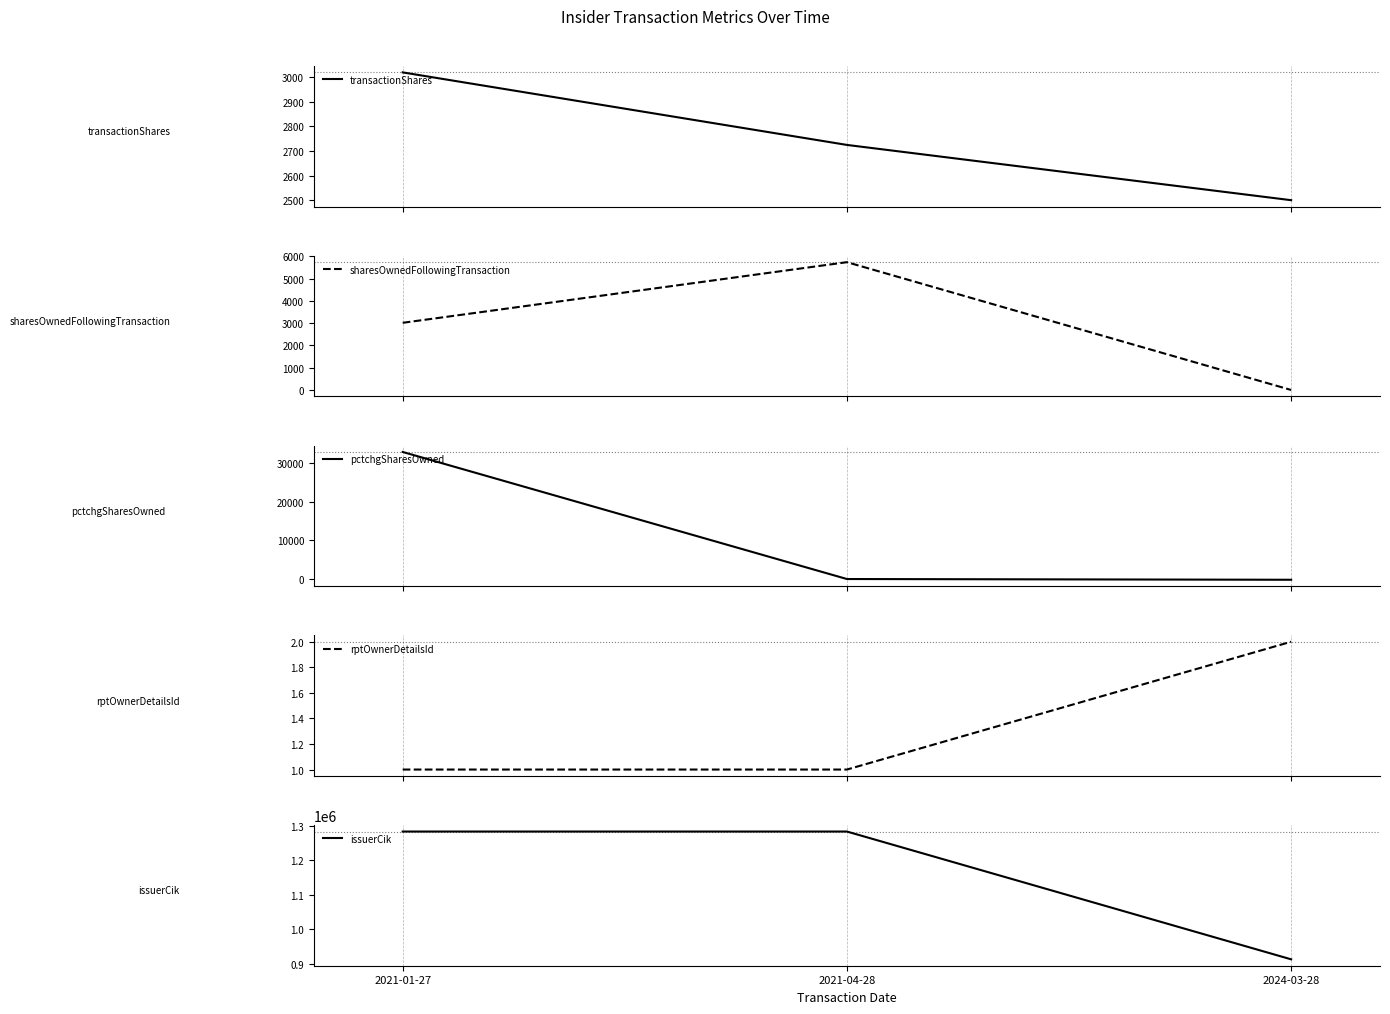

What is the highest value of the sharesOwnedFollowingTransaction series?

5742